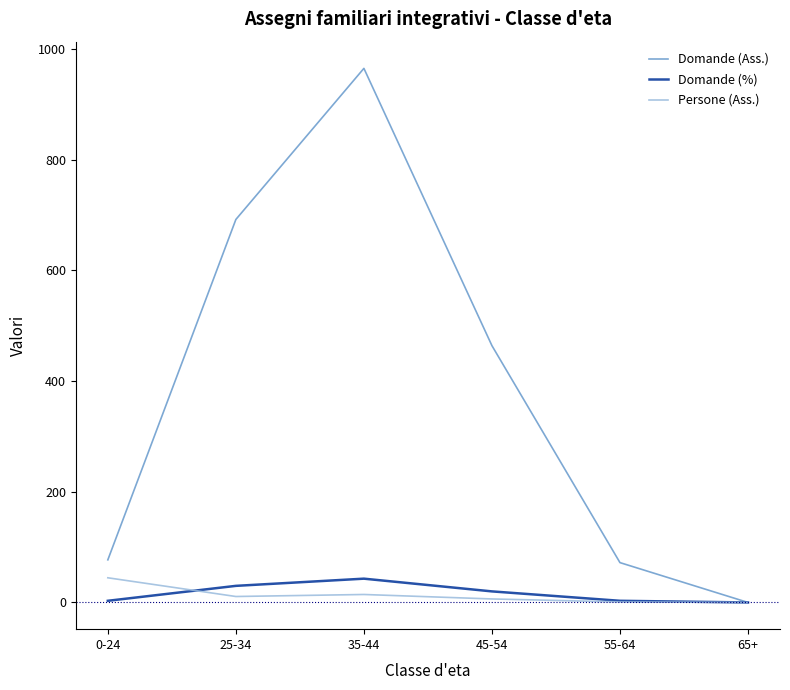

True or false: Domande (Ass.) has a value of 72.0 at 55-64.

True